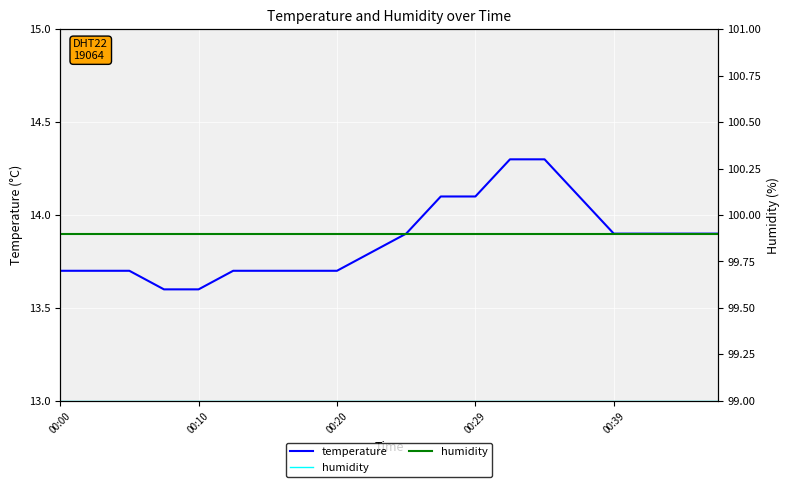

Reading left to right, transcribe all the data shown in this chart.

temperature: 13.7	13.7	13.7	13.6	13.6	13.7	13.7	13.7	13.7	13.8	13.9	14.1	14.1	14.3	14.3	14.1	13.9	13.9	13.9	13.9
humidity: 99.9	99.9	99.9	99.9	99.9	99.9	99.9	99.9	99.9	99.9	99.9	99.9	99.9	99.9	99.9	99.9	99.9	99.9	99.9	99.9